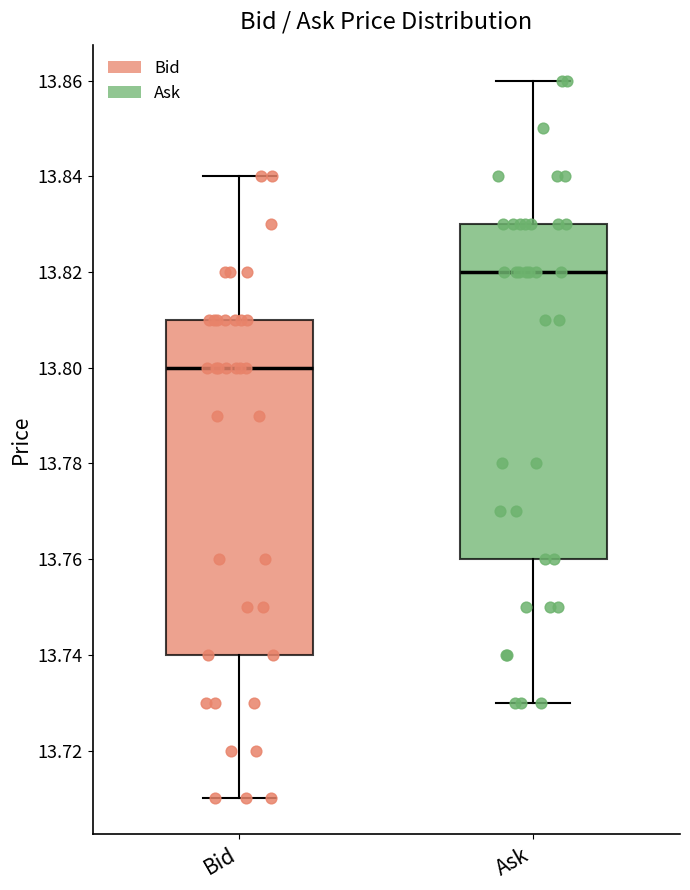

Reading left to right, read every box against the y-axis: the position of its median line, the range the box covers, and the ends of its whiskers. The values are not printed on the chart, so give them approximately, as read against the axis.

Bid: median 13.80, box 13.74 to 13.81, whiskers 13.71 to 13.84
Ask: median 13.82, box 13.76 to 13.83, whiskers 13.73 to 13.86